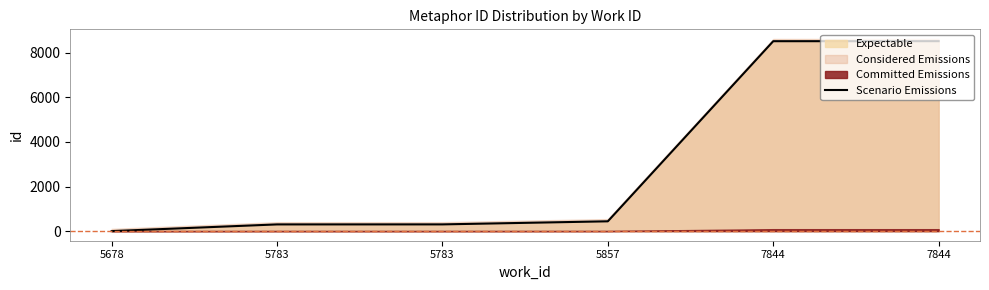

What is the change in value from 5783 to 7844?

+8223